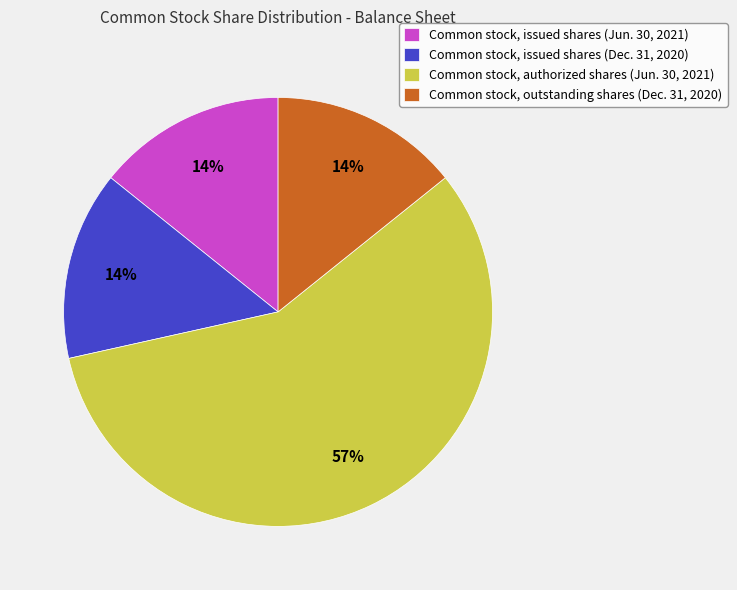

Which slice is the largest?

Common stock, authorized shares (Jun. 30, 2021)